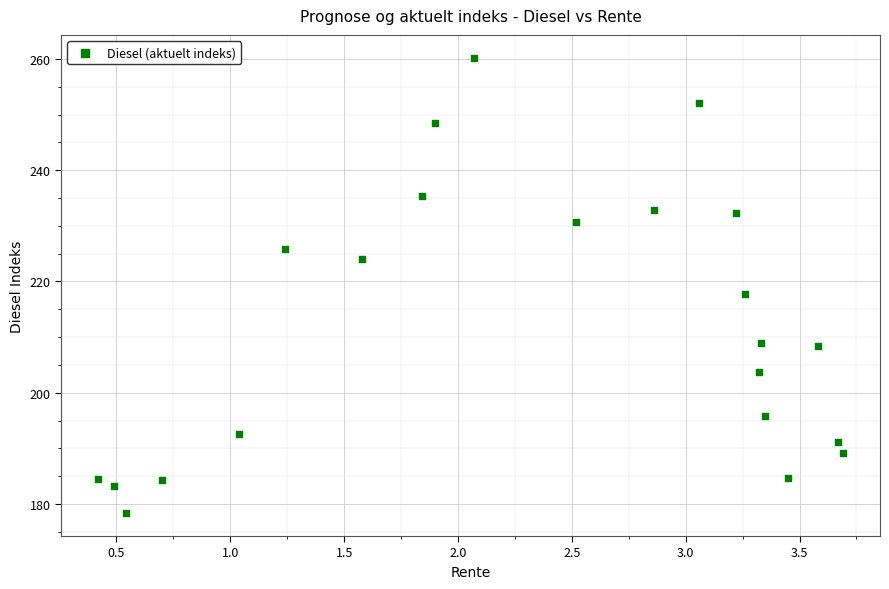

What is the range of Y values (max minus min)?

81.9